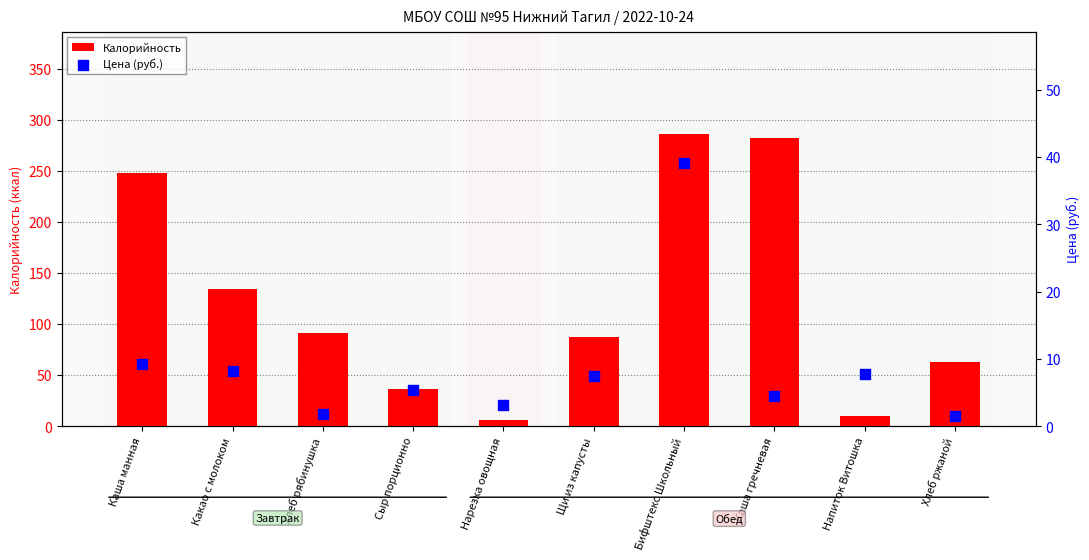

Which series reaches the minimum Y coordinate?

Цена (руб.)